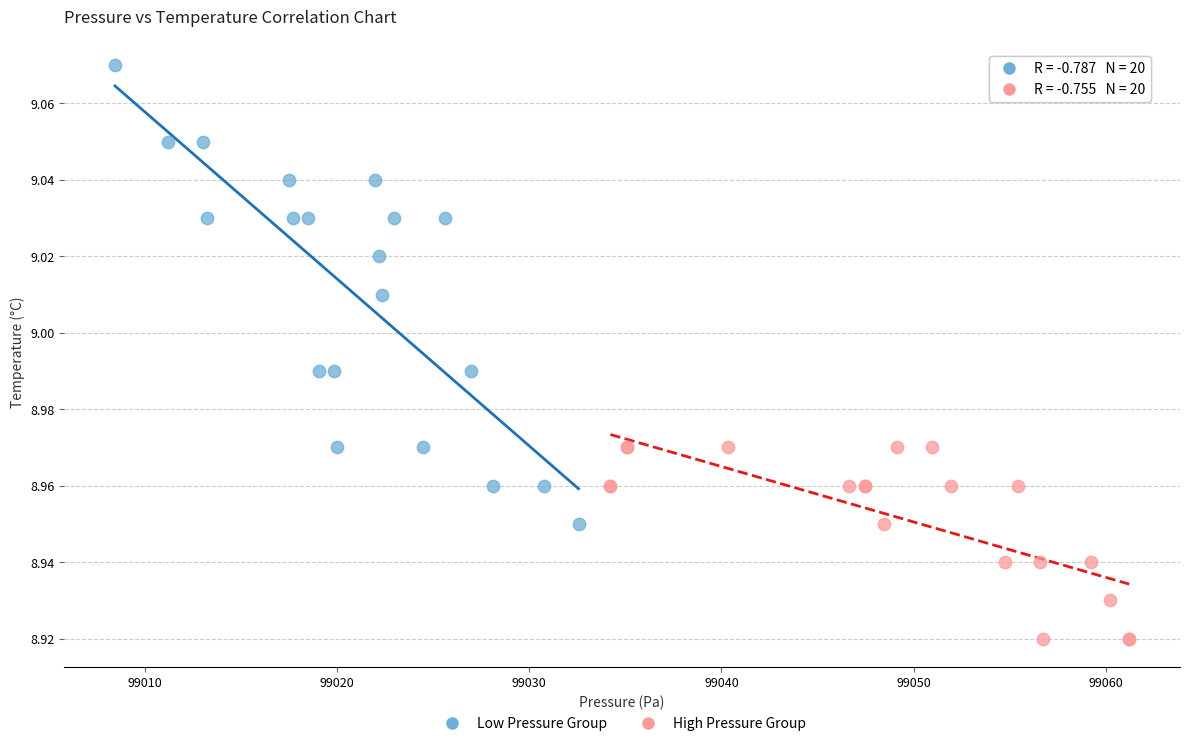

What are all the series names shown in the legend?

Low Pressure Group, High Pressure Group